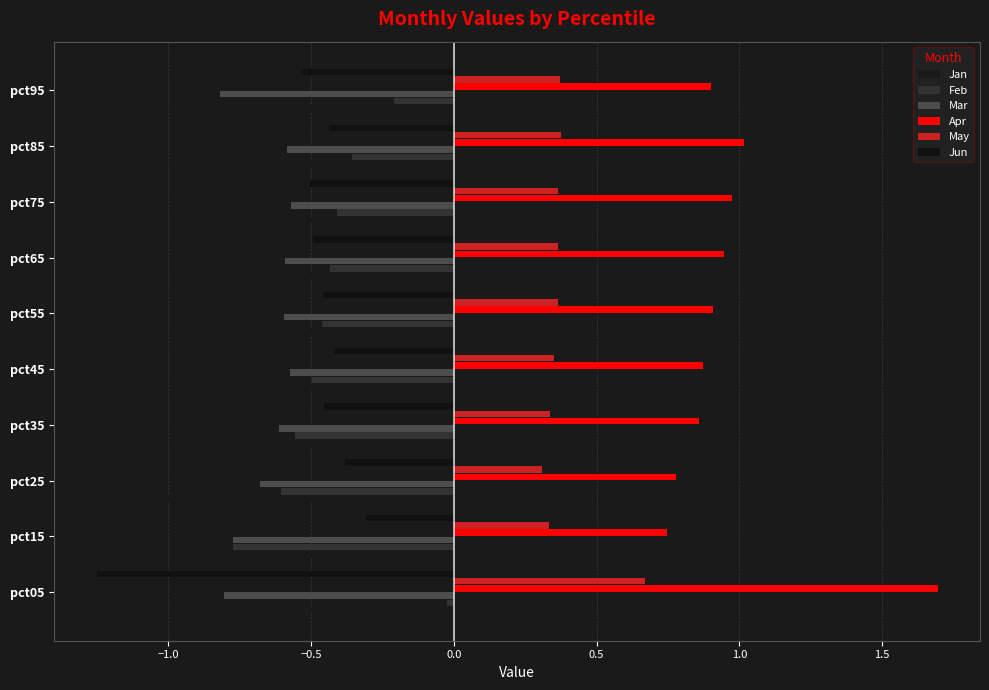

Count the number of data series in this chart.

6